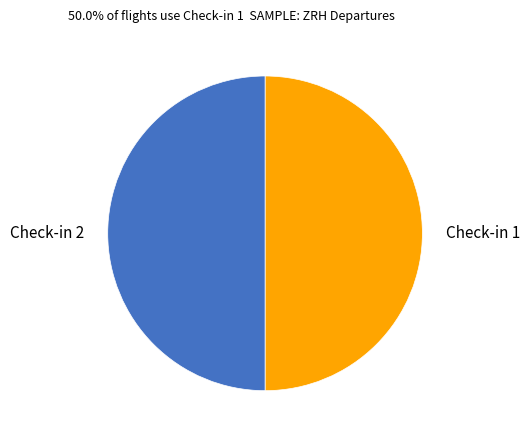

Is the sum of Check-in 1 and Check-in 2 greater than half?

Yes